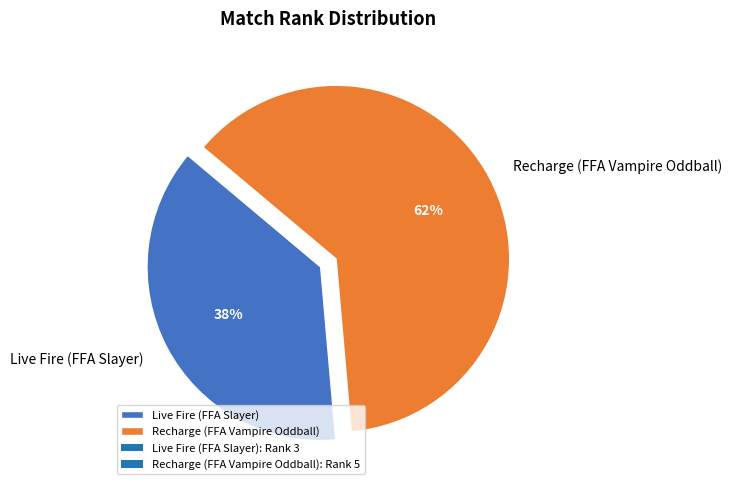

Count the number of slices in the pie.

2